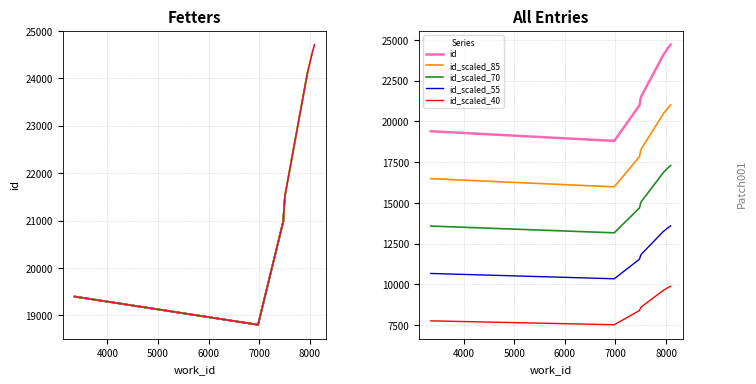

Where is the data nearest to the value 11966?

7510